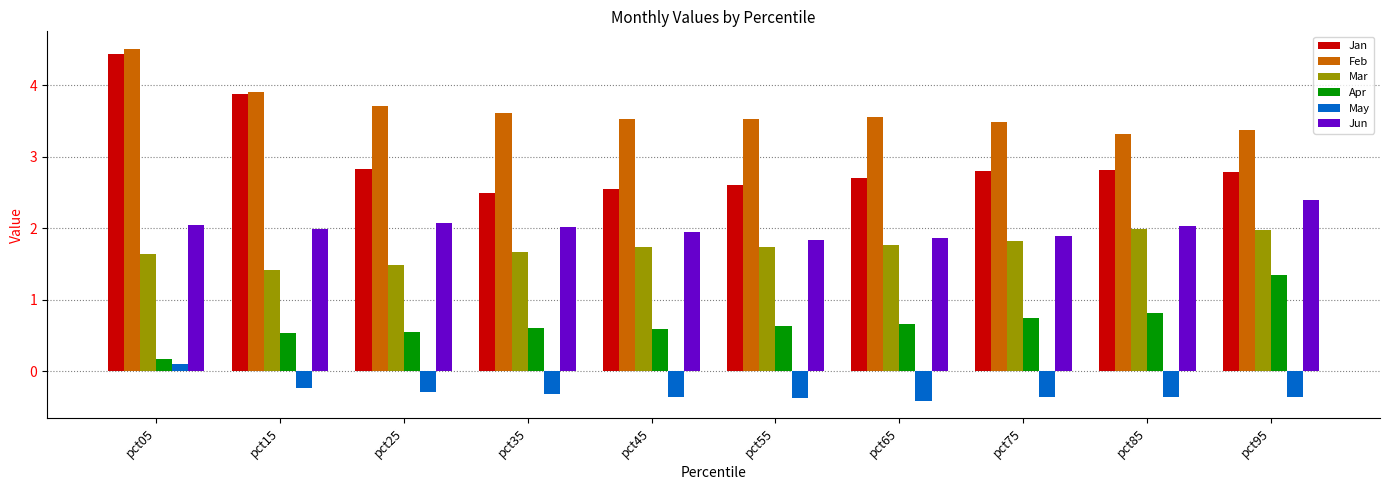

Which series changed the most between pct25 and pct85?

Mar